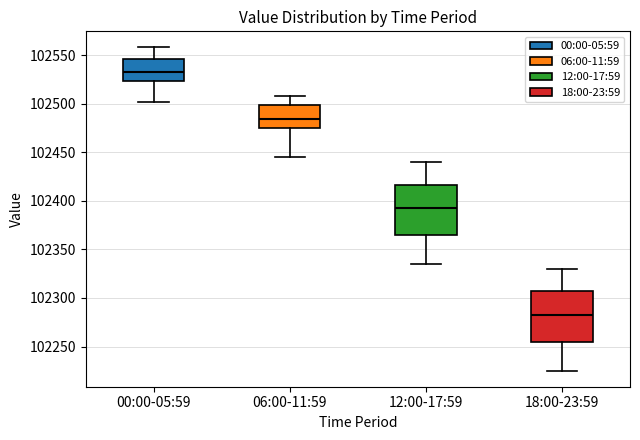

Where does the lower whisker of the box for 06:00-11:59 end on the y-axis? The values are not printed on the chart, so give them approximately, as read against the axis.

102445